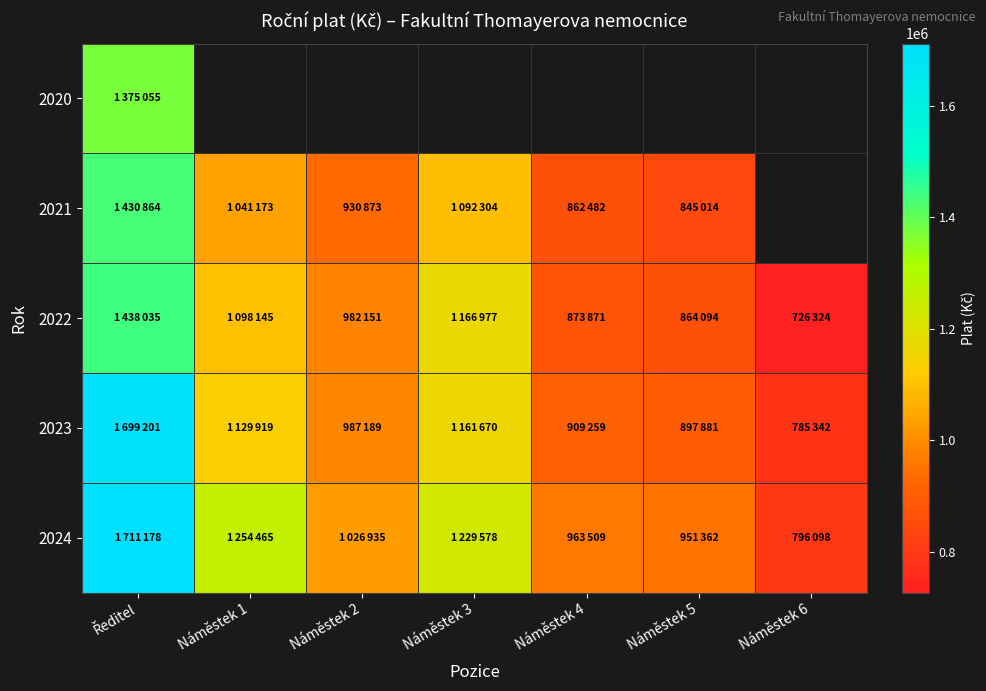

What is the approximate value of 2021 at Náměstek 4?

862482.0